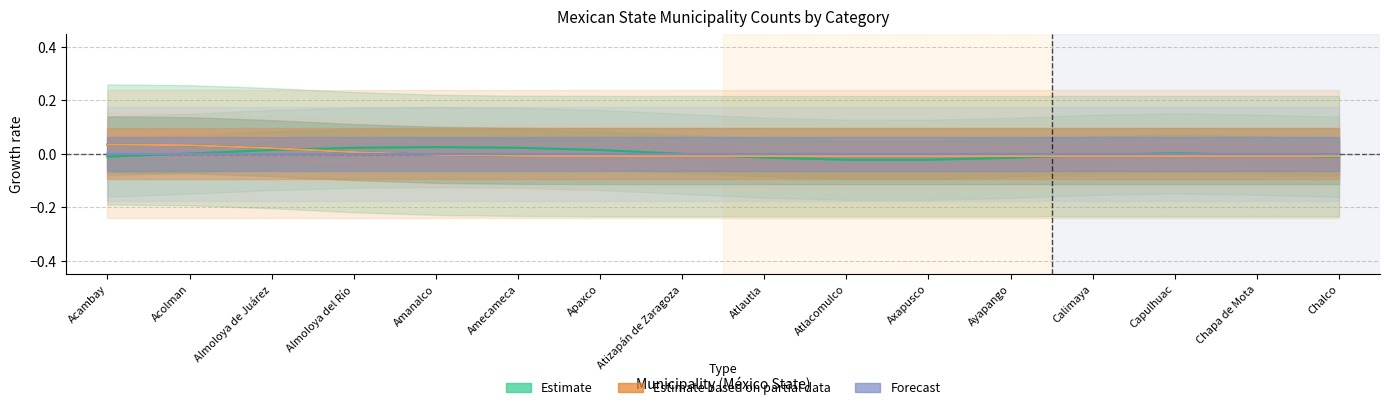

Where is the first local minimum for Estimate?

Axapusco